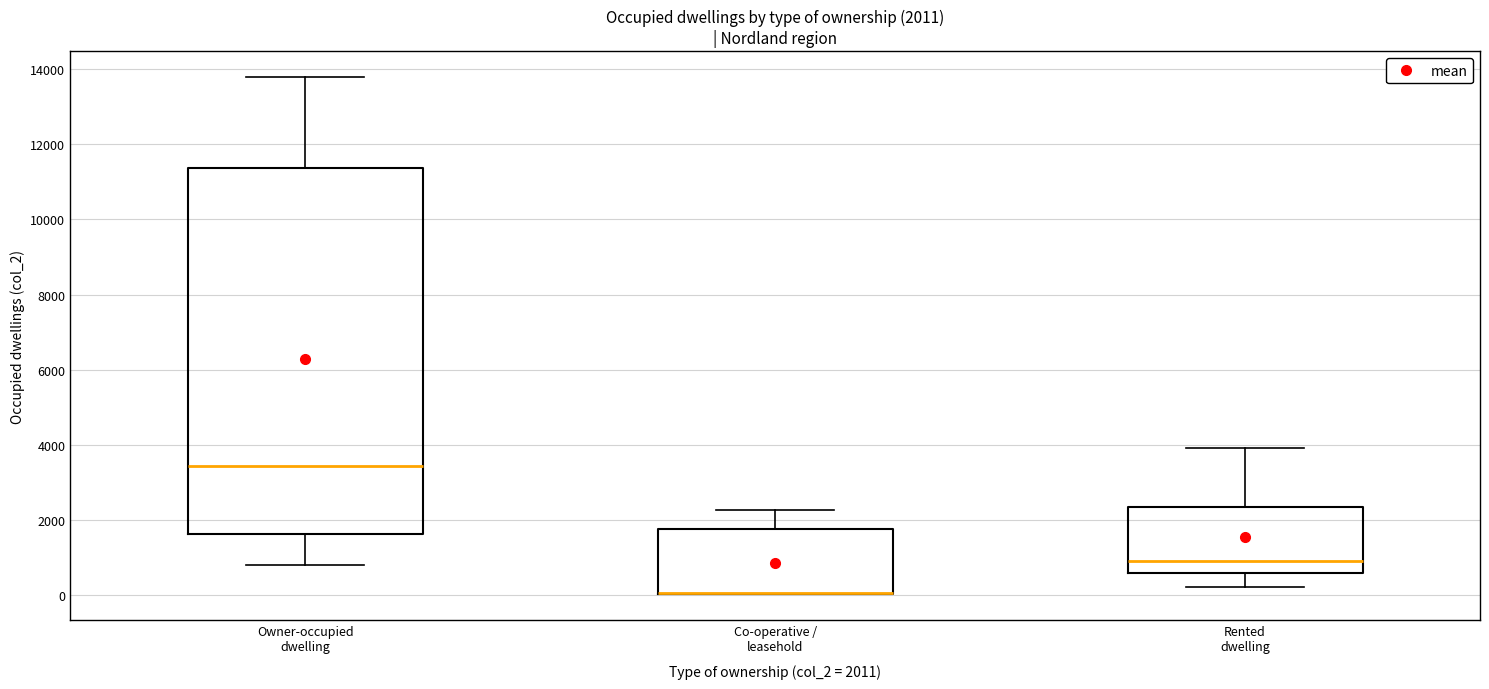

Which box is the tallest, from its lower edge to its upper edge?

Owner-occupied dwelling